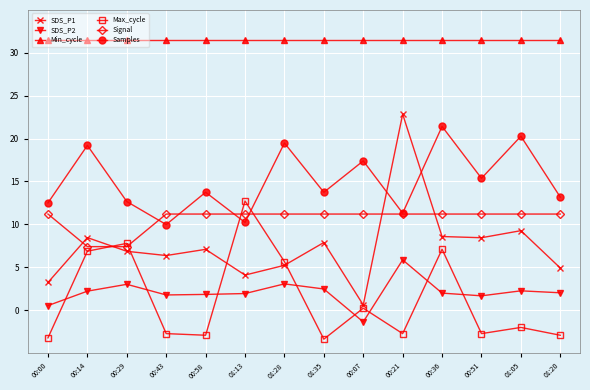

What is the maximum value shown in the chart?

31.5